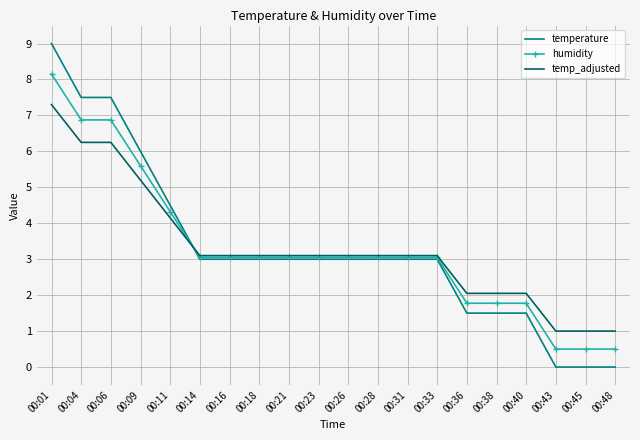

Rank the series by their average value, from lowest to highest.

temperature, humidity, temp_adjusted